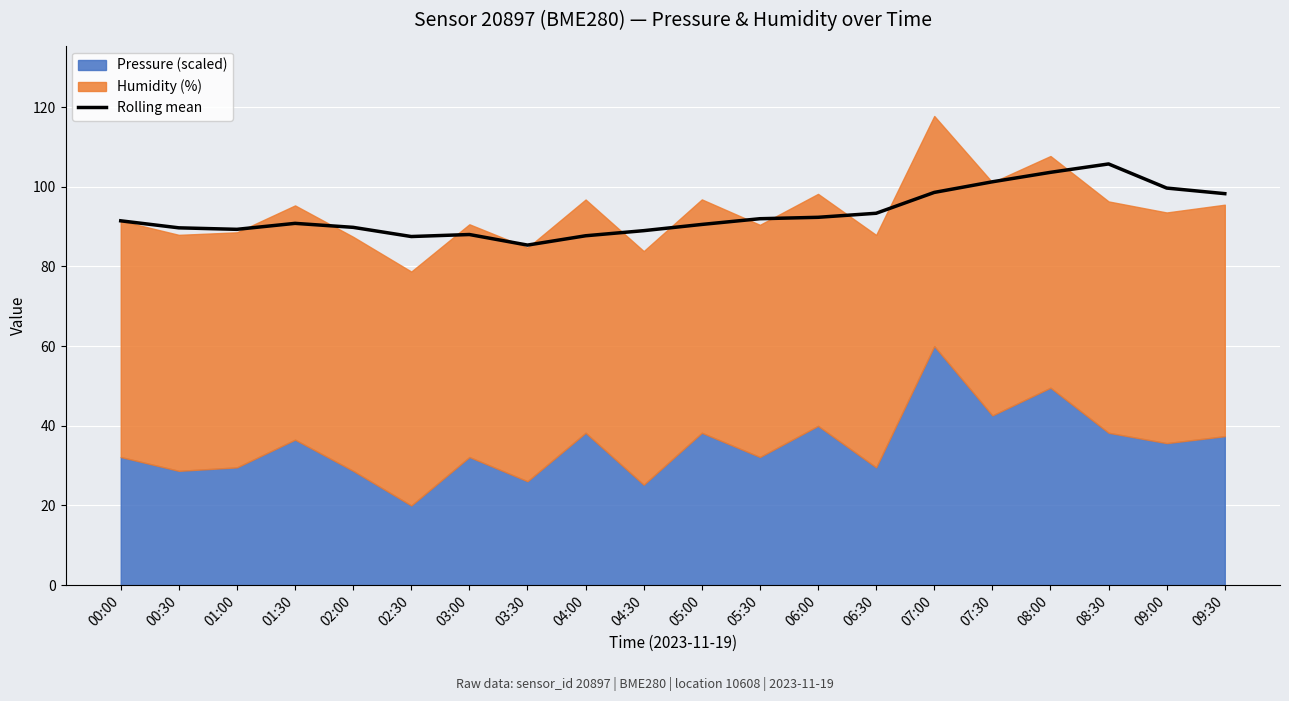

Where is the data nearest to the value 95?

06:30